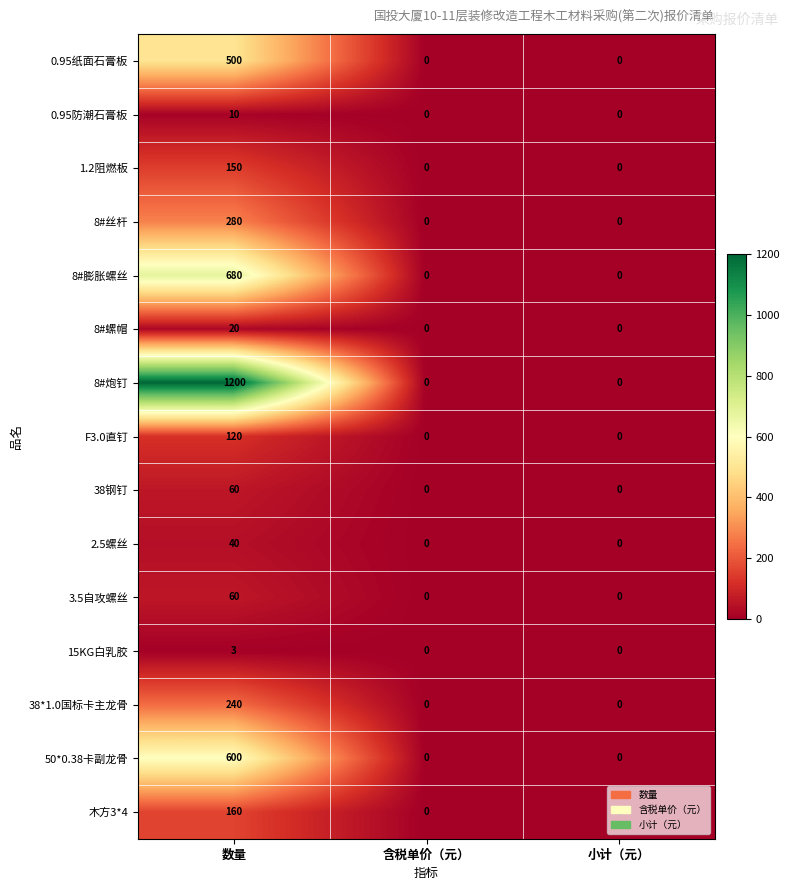

True or false: 0.95纸面石膏板 has a value of 500 at 数量.

True